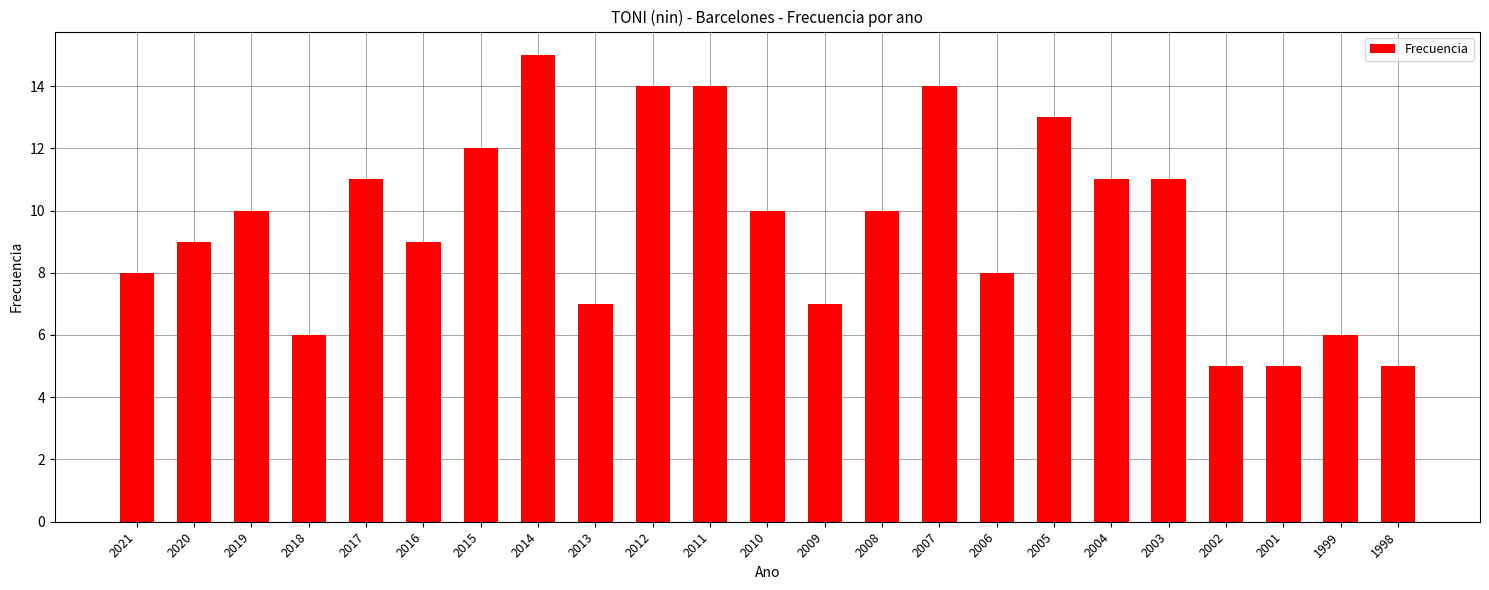

Reading left to right, extract all data points from this chart.

2021=8	2020=9	2019=10	2018=6	2017=11	2016=9	2015=12	2014=15	2013=7	2012=14	2011=14	2010=10	2009=7	2008=10	2007=14	2006=8	2005=13	2004=11	2003=11	2002=5	2001=5	1999=6	1998=5